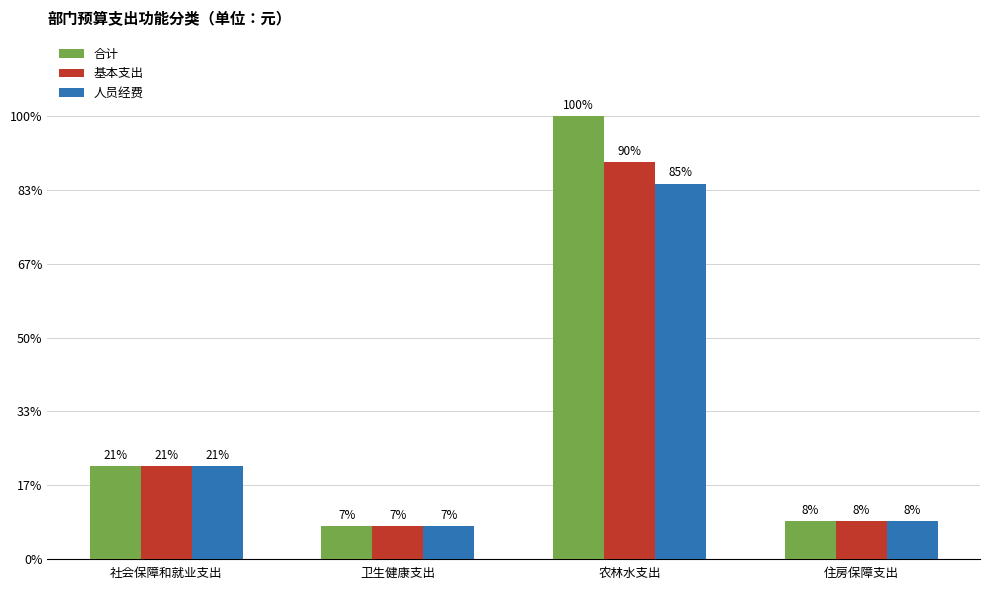

What are all the series names shown in the legend?

合计, 基本支出, 人员经费